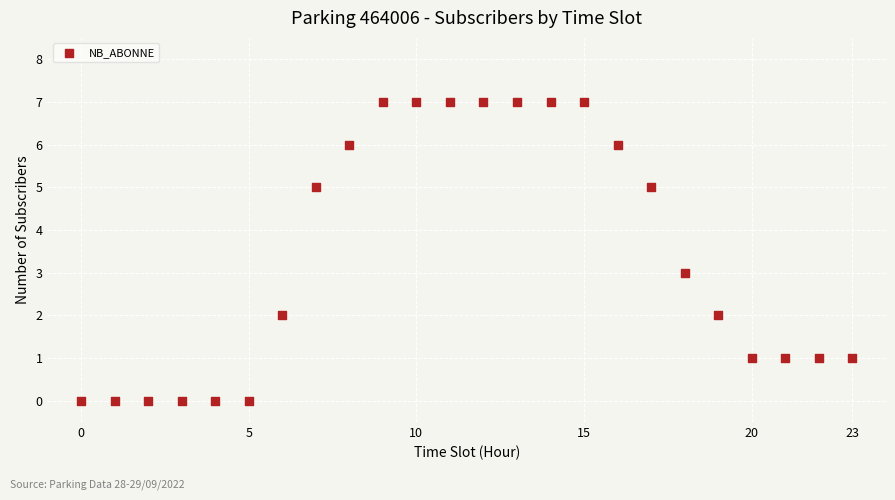

What is the range of X values (max minus min)?

23